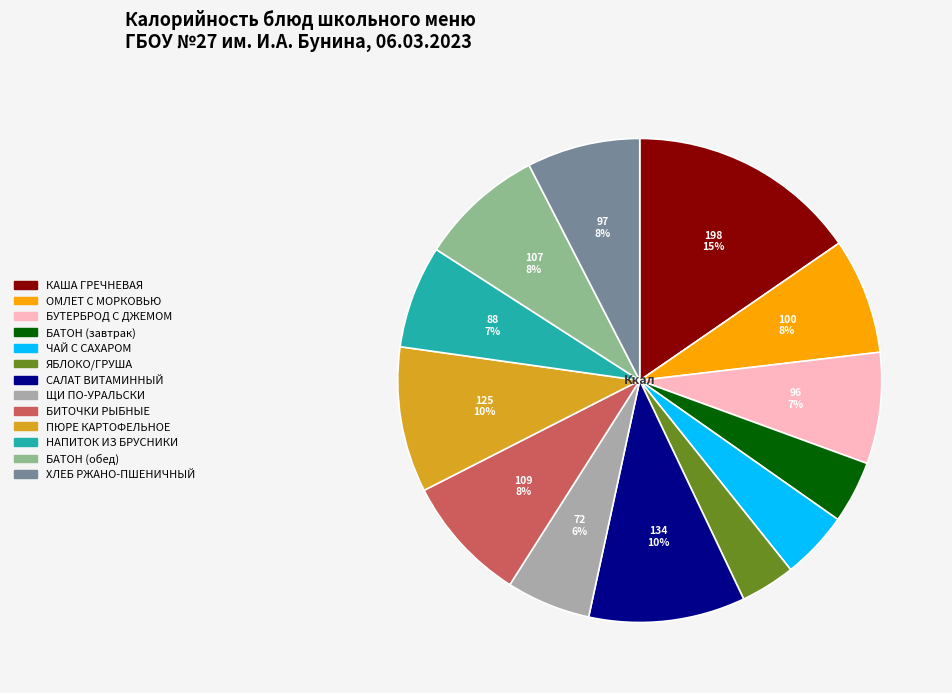

Which category has the biggest portion of the pie?

КАША ГРЕЧНЕВАЯ